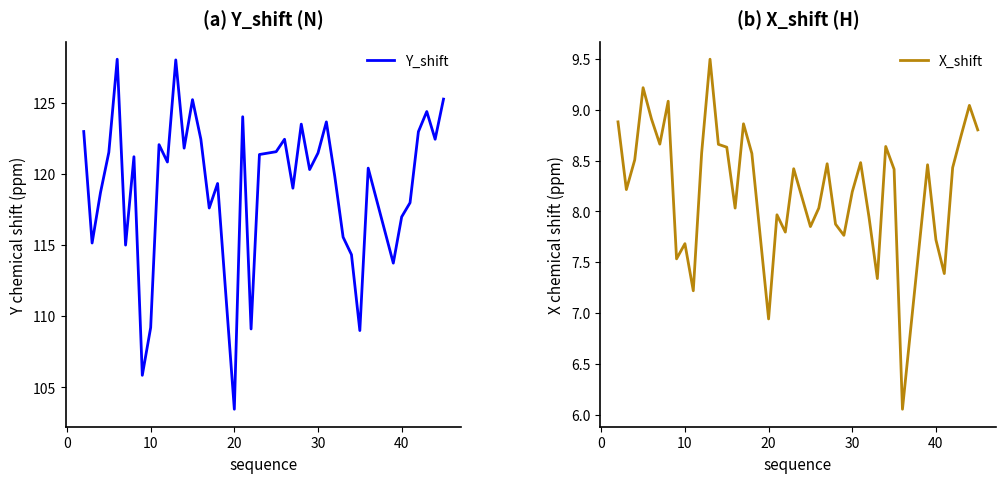

What is the maximum value for X_shift?

9.5